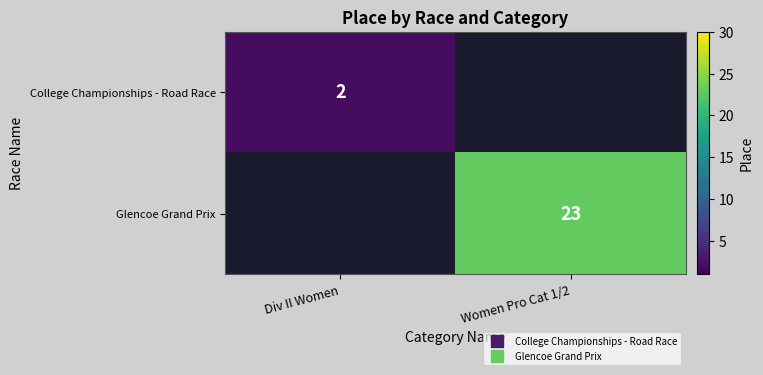

Count the number of data series in this chart.

2